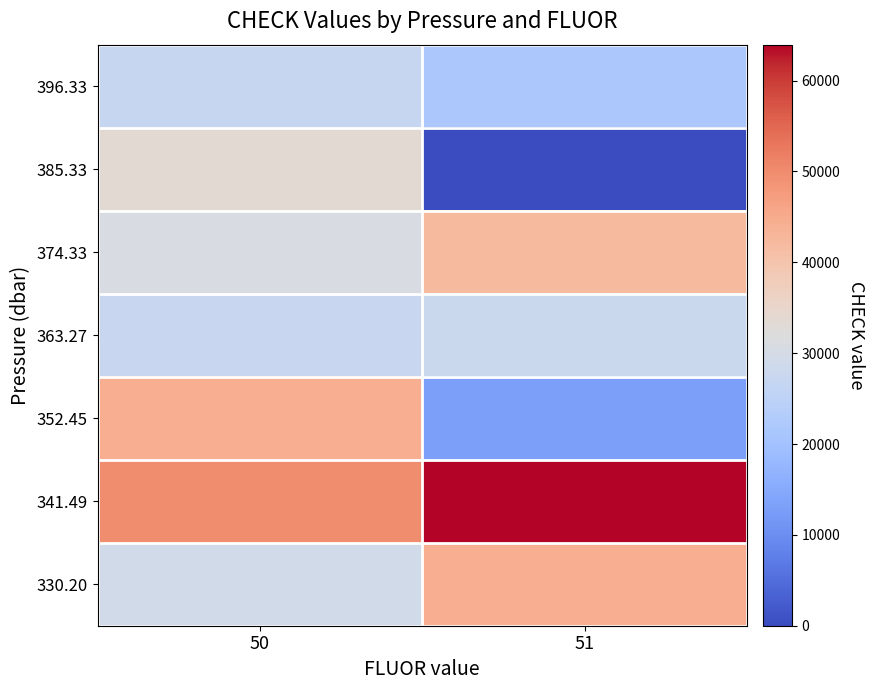

At how many categories does at least one series exceed 5790?

2